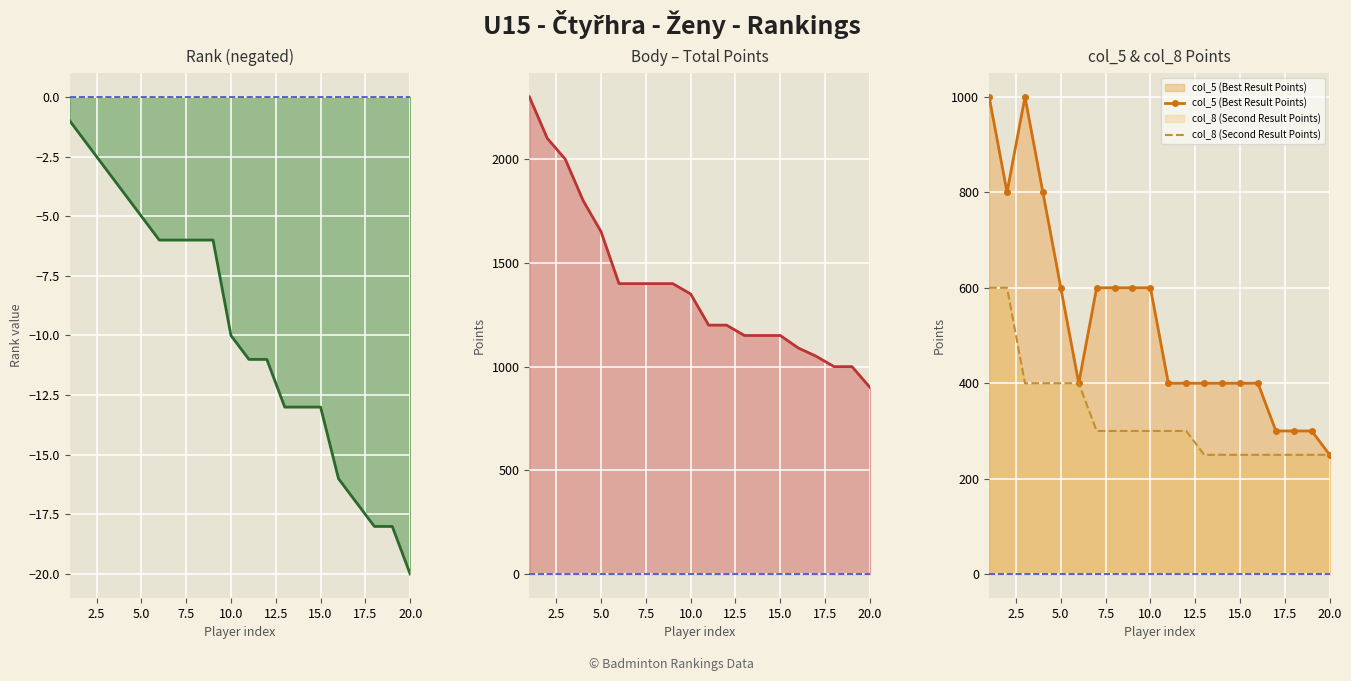

Which series has the largest total across all categories?

Body (Total Points)